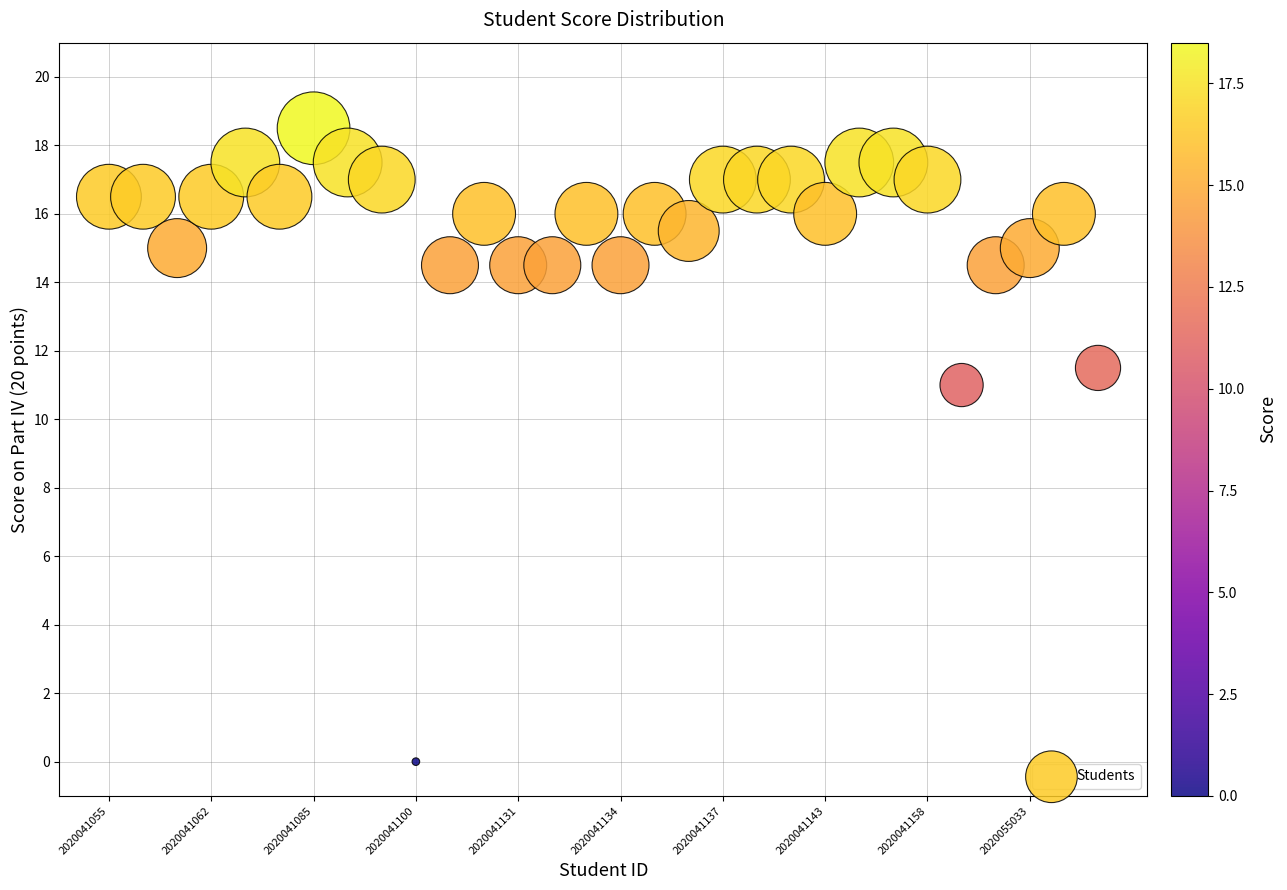

What Y value in the scatter plot is closest to 9?

11.0